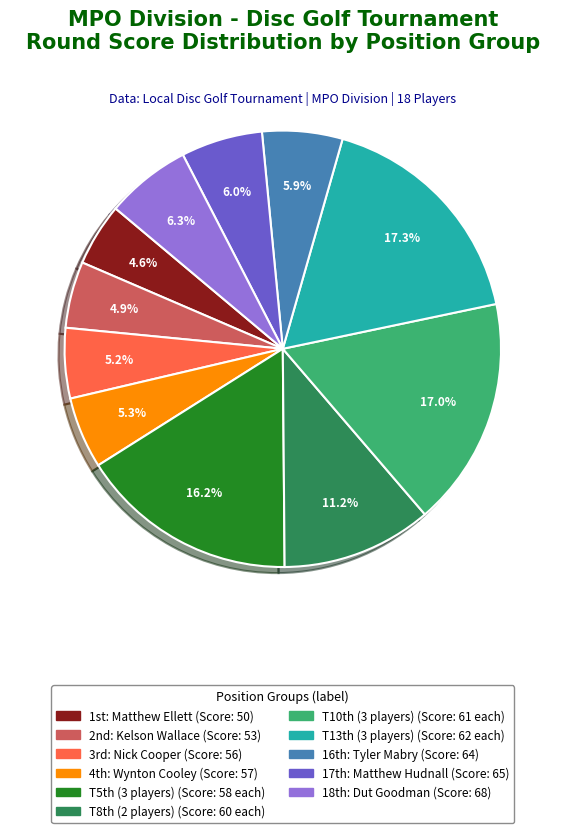

Count the number of slices in the pie.

11